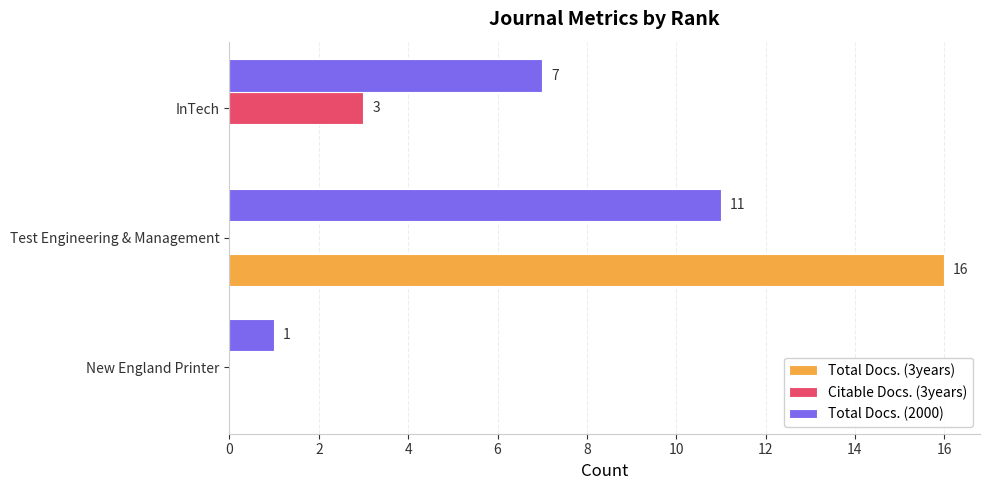

Which series has the largest range (max minus min)?

Total Docs. (3years)